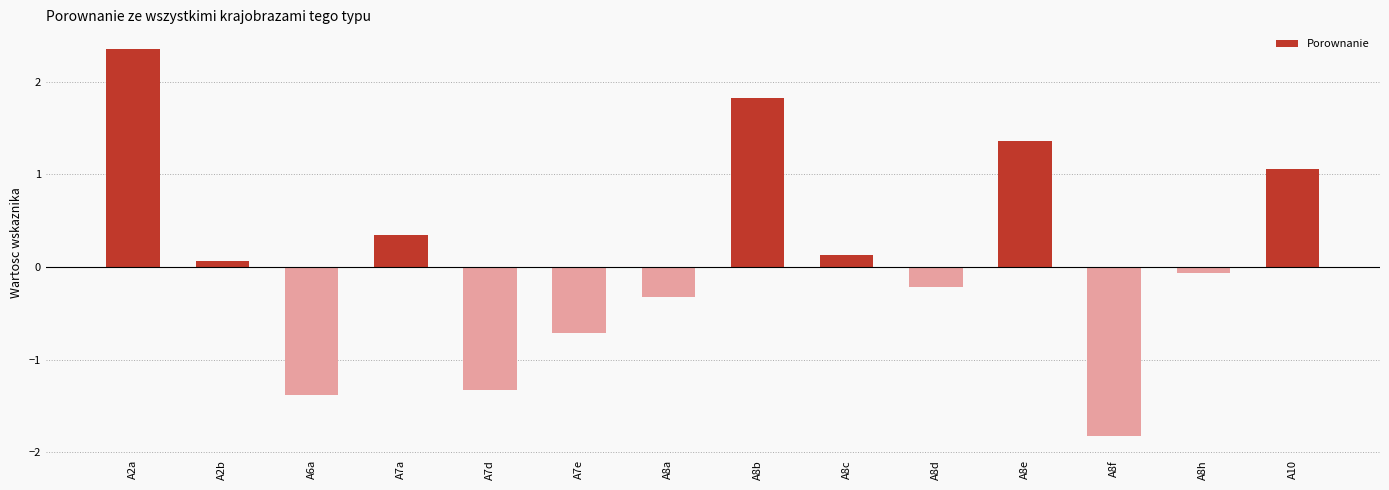

List the labels in order of value, smallest first.

A8f, A6a, A7d, A7e, A8a, A8d, A8h, A2b, A8c, A7a, A10, A8e, A8b, A2a